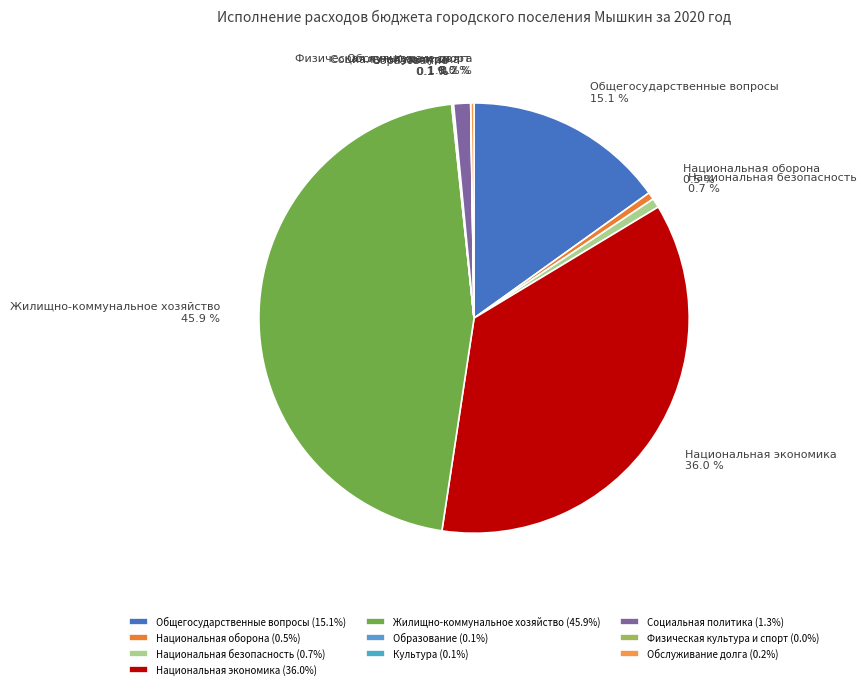

How much of the chart is everything except Национальная безопасность?

99.3%